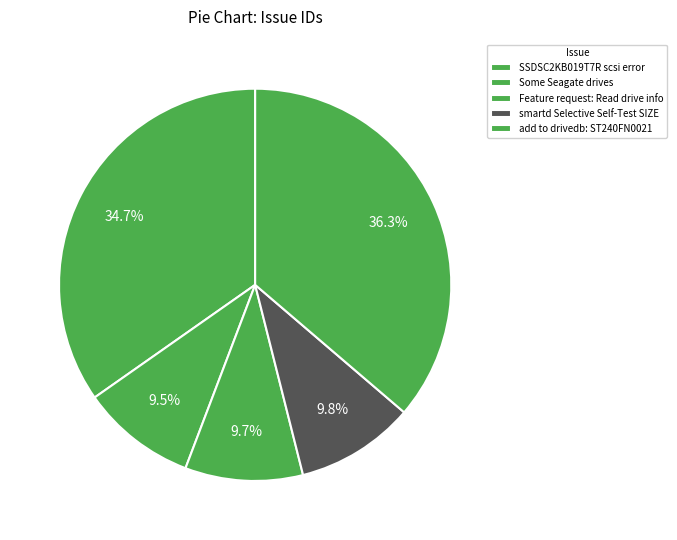

Which category has the biggest portion of the pie?

add to drivedb: ST240FN0021